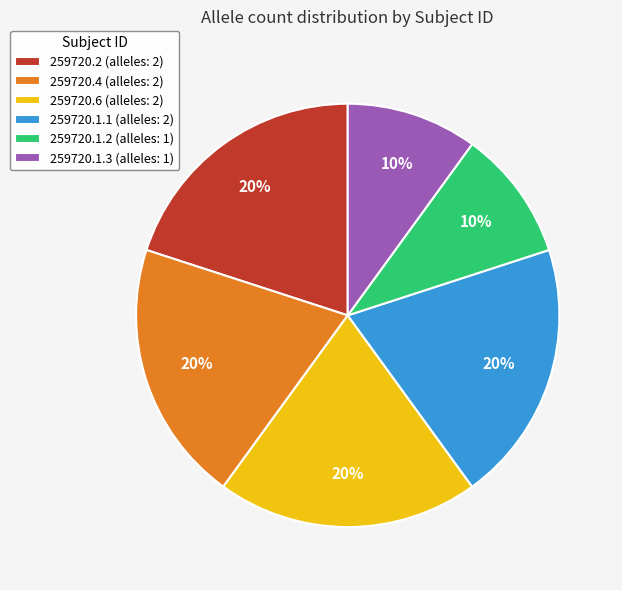

Combined, do 259720.1.3 (alleles: 1) and 259720.2 (alleles: 2) account for over 50%?

No